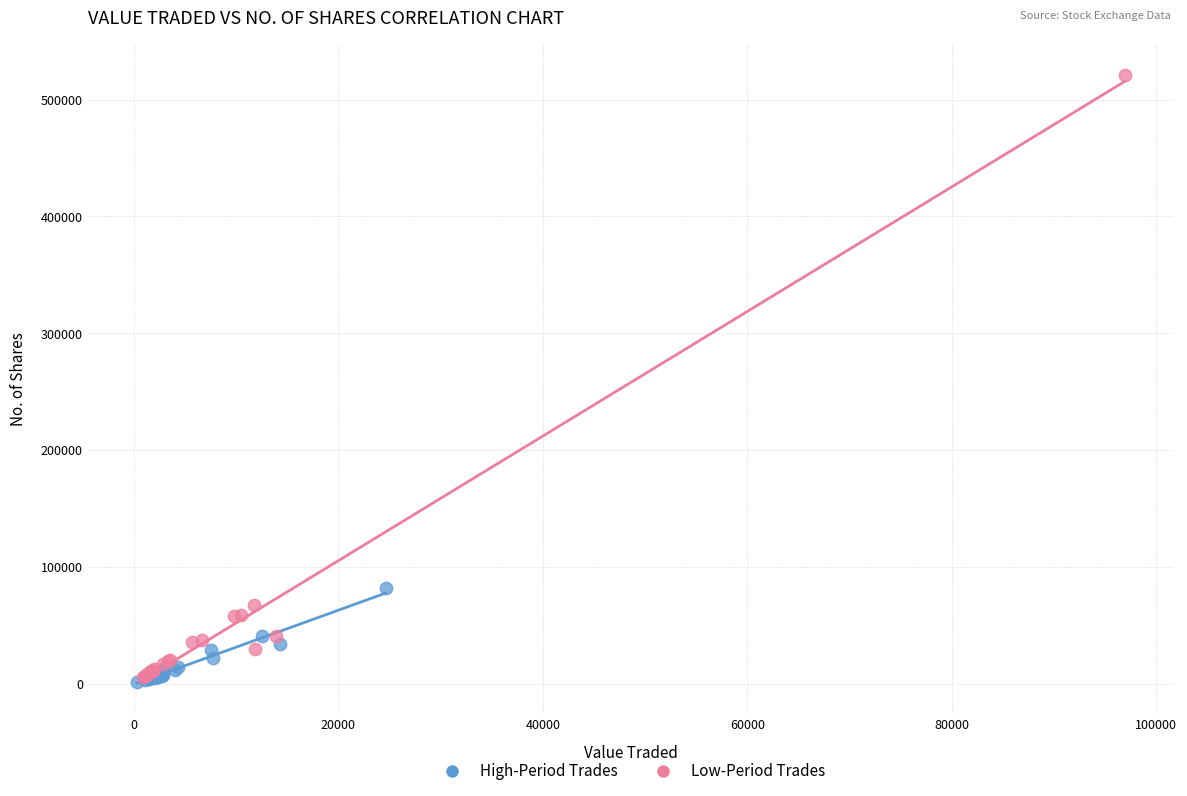

Which series has the largest Y range (max minus min)?

Low-Period Trades